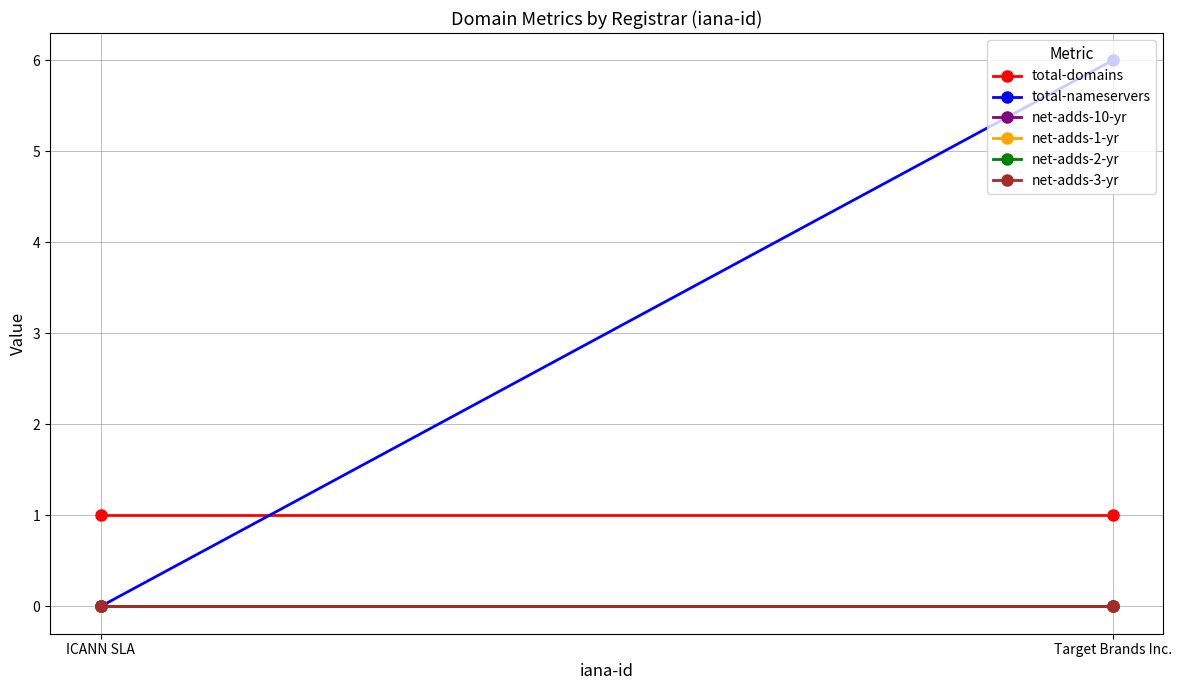

At which label is net-adds-10-yr closest to 0?

ICANN SLA